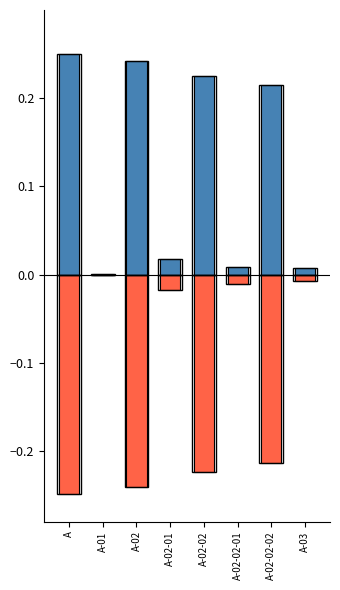

What are all the series names shown in the legend?

Reservas Constituidas, Compromisos Vigentes